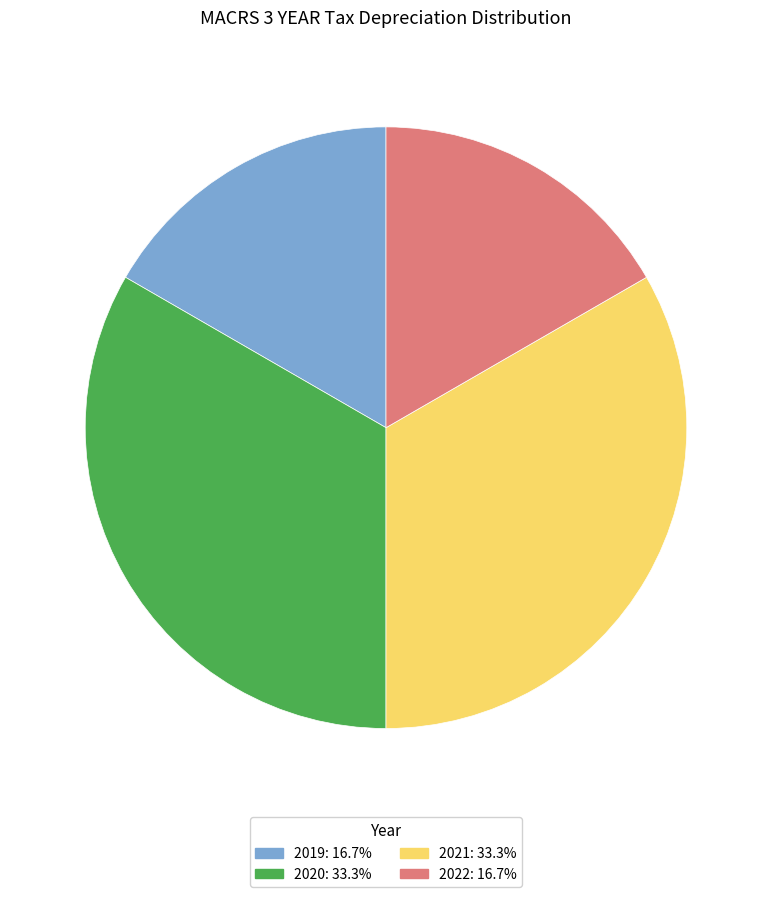

Which has a higher value, 2022 or 2020?

2020